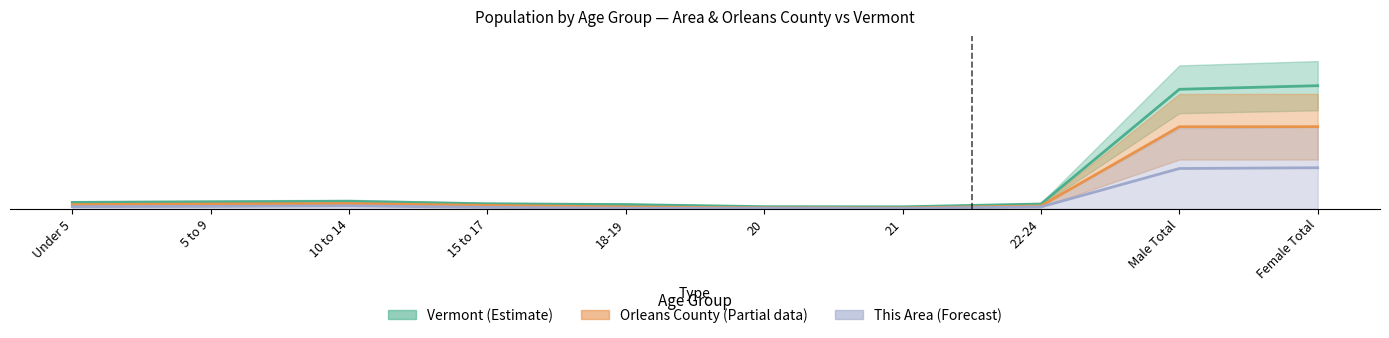

What is the difference between the maximum and second lowest values in the This Area series?

0.2